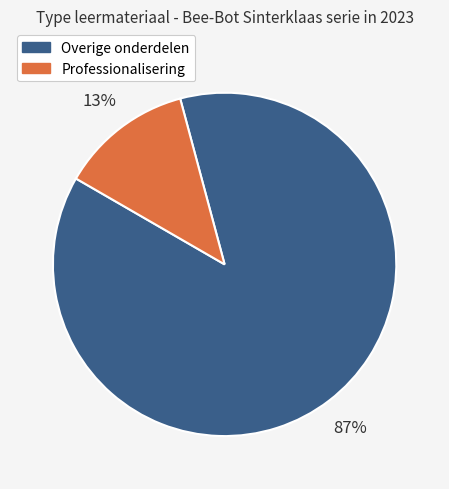

How many segments does this pie chart have?

2